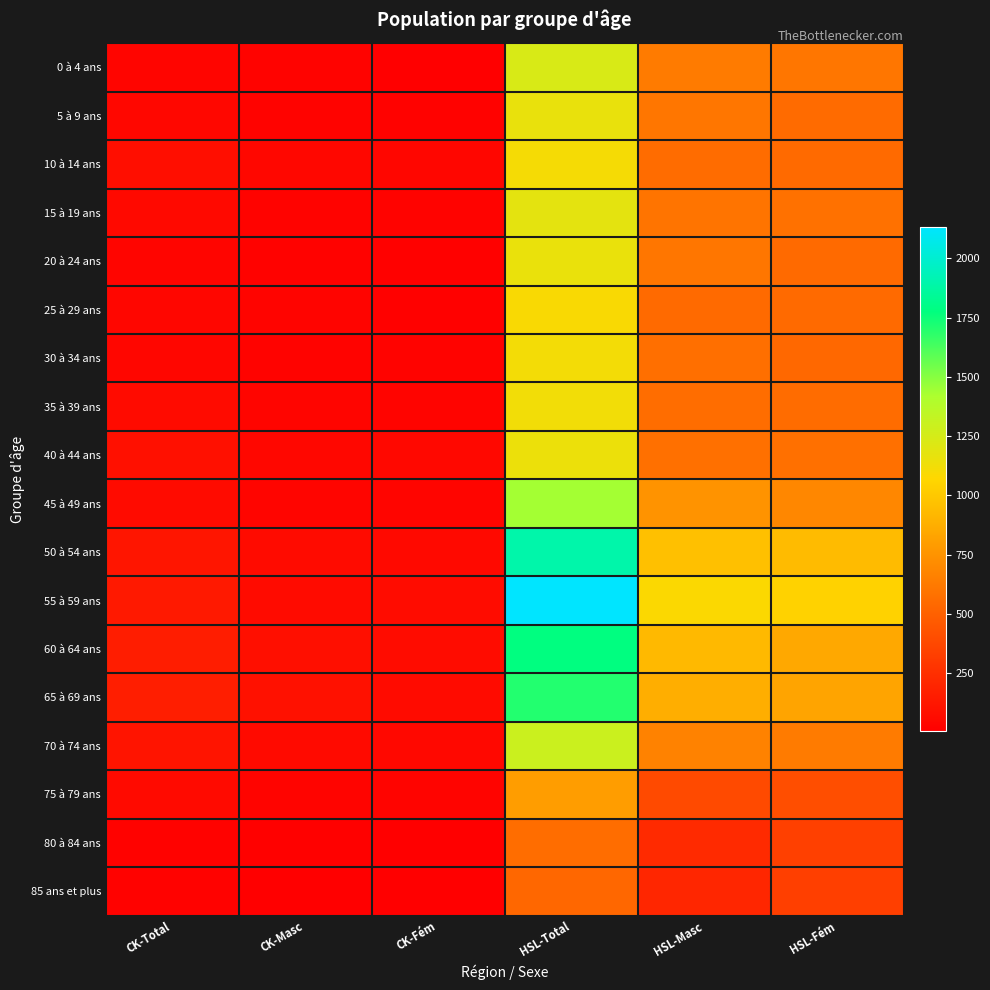

Between HSL-Fém and CK-Masc, which is larger?

HSL-Fém